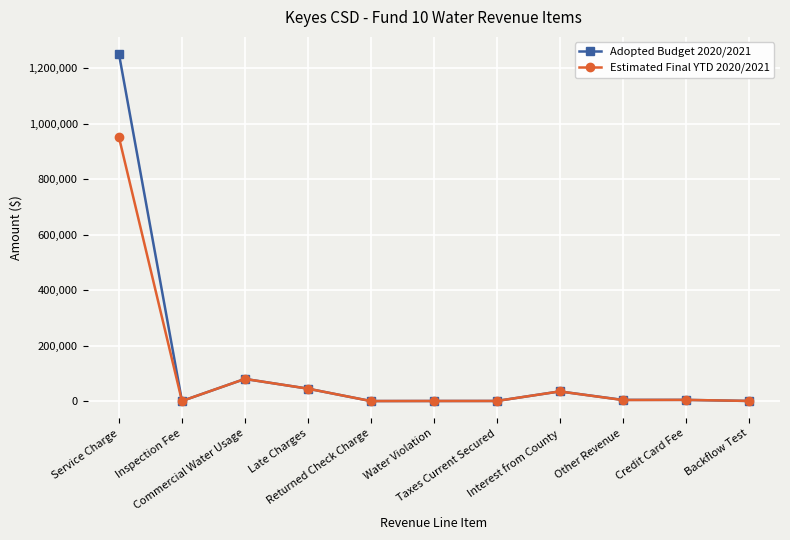

What is the value of the Estimated Final YTD 2020/2021 point at the 4th from the left?

45000